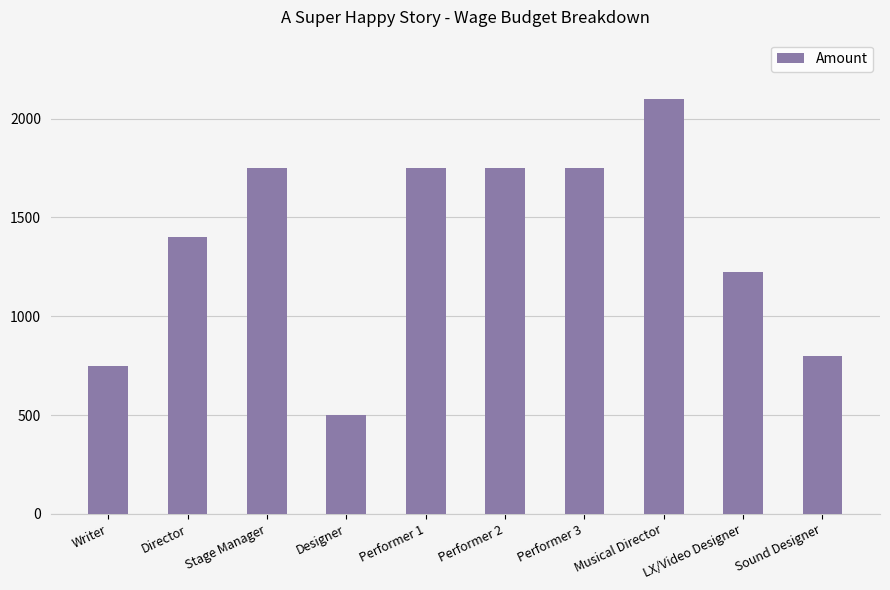

How many bars are there in total?

10